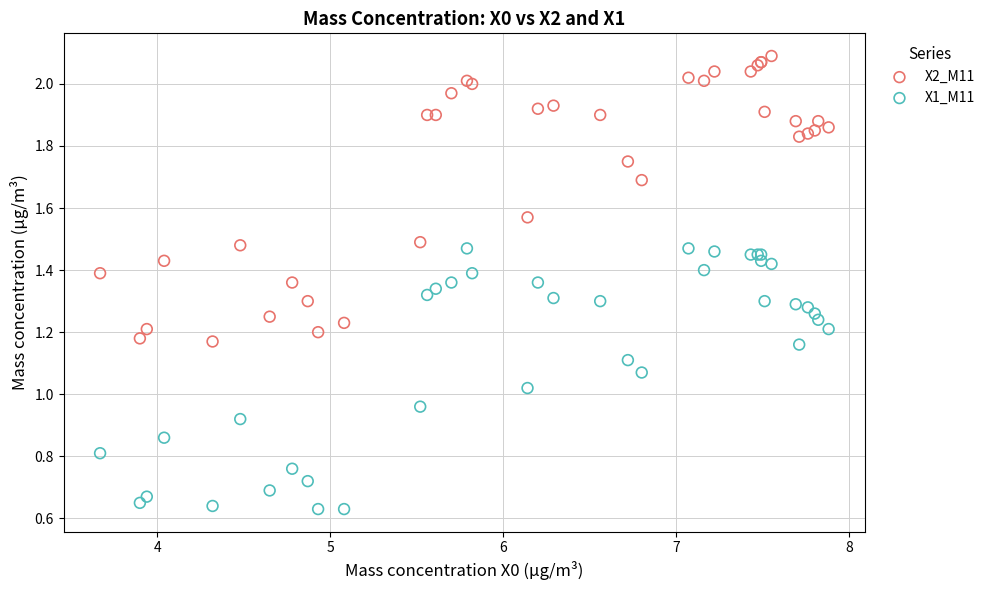

Which series reaches the minimum Y coordinate?

X1_M11